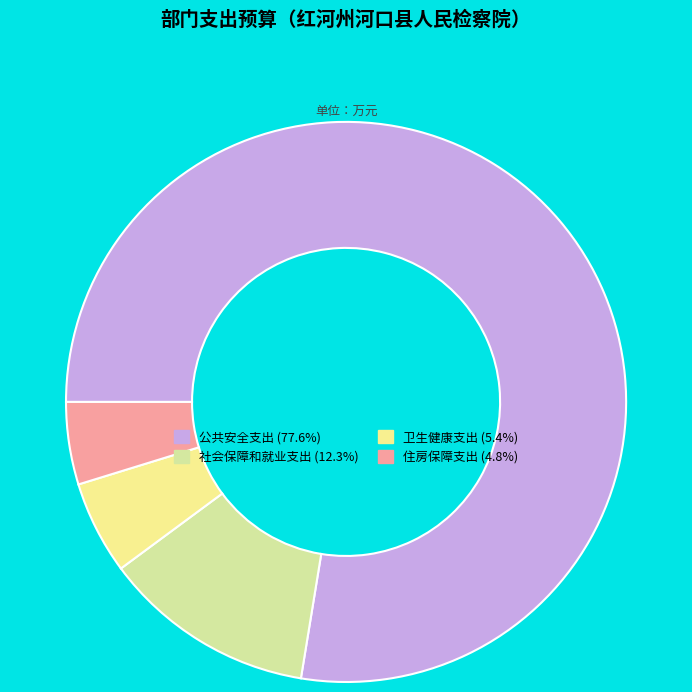

Count the number of slices in the pie.

4